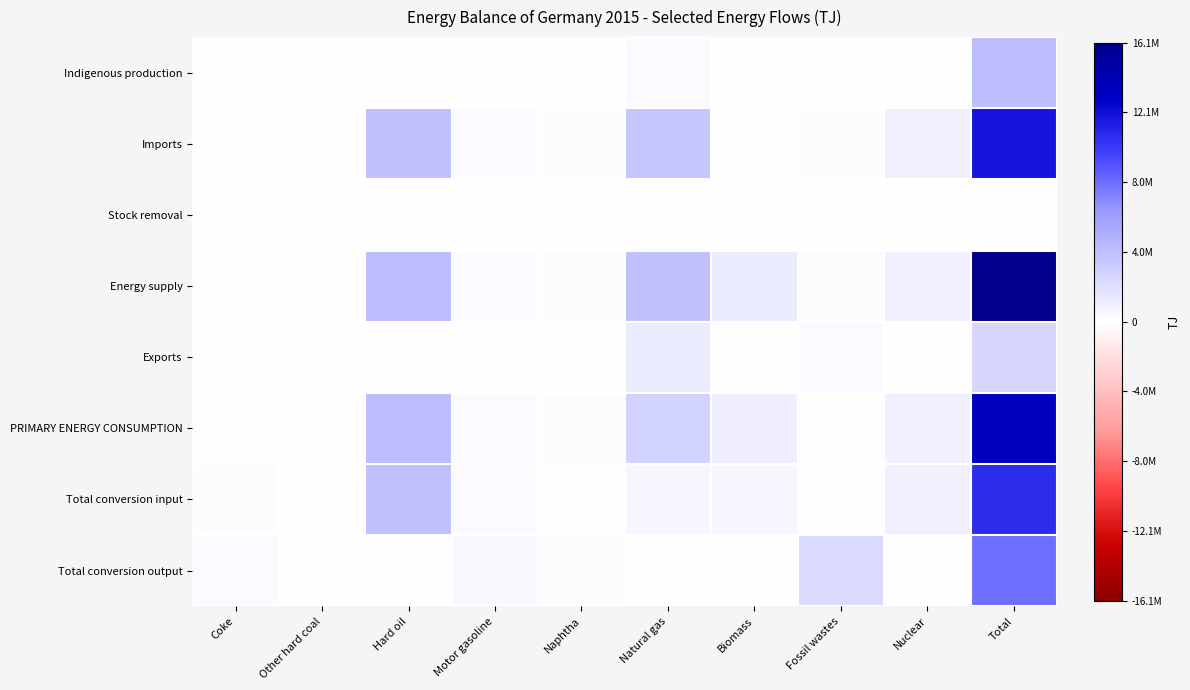

Which series has the largest total across all categories?

Energy supply